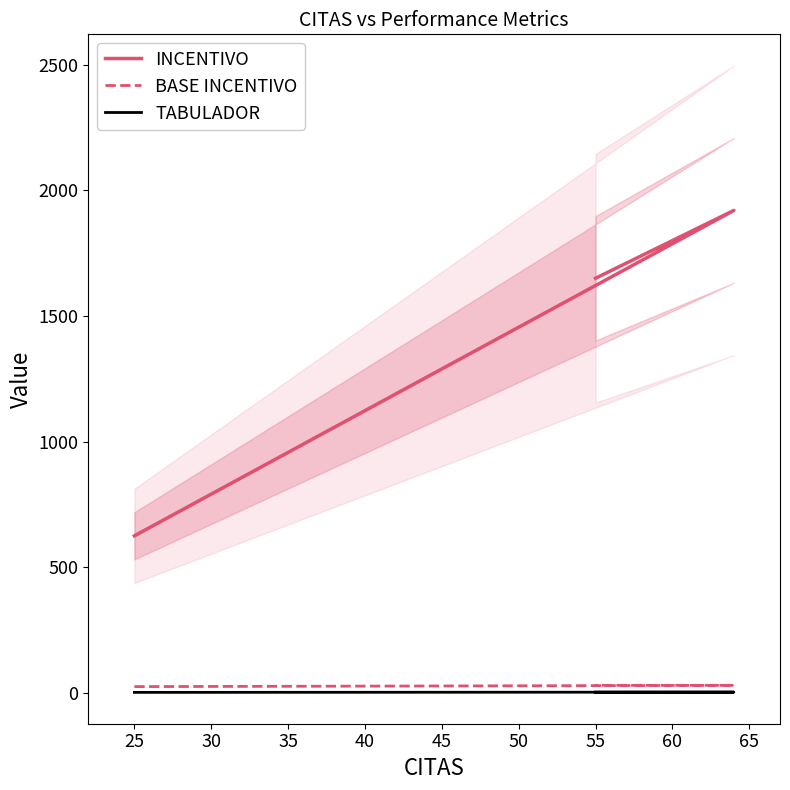

What is the value of the INCENTIVO point at the 1st from the left?

625